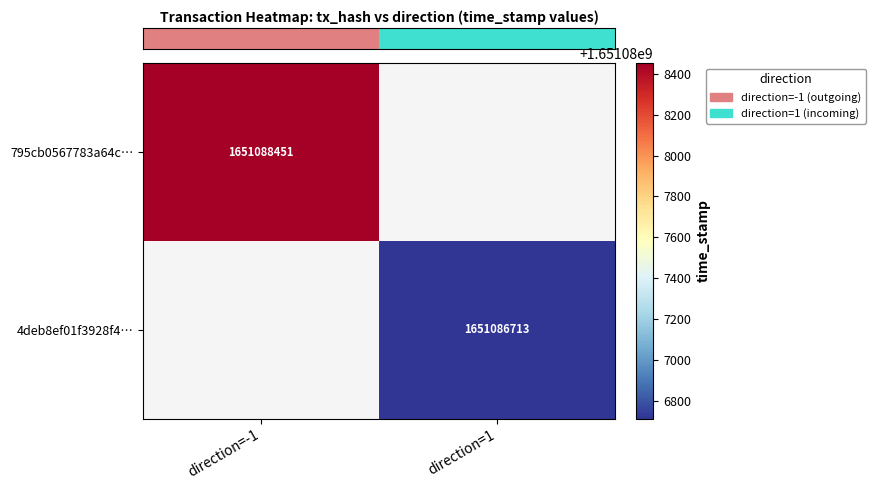

At how many categories does at least one series exceed 1651088288?

1